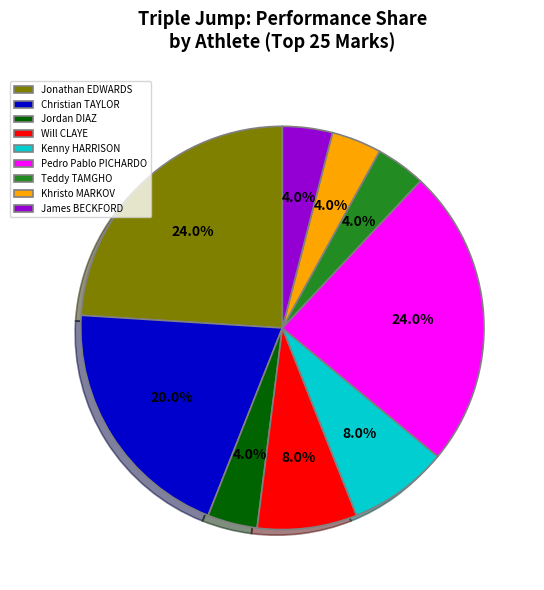

To the nearest percent, what is the average slice percentage?

11%